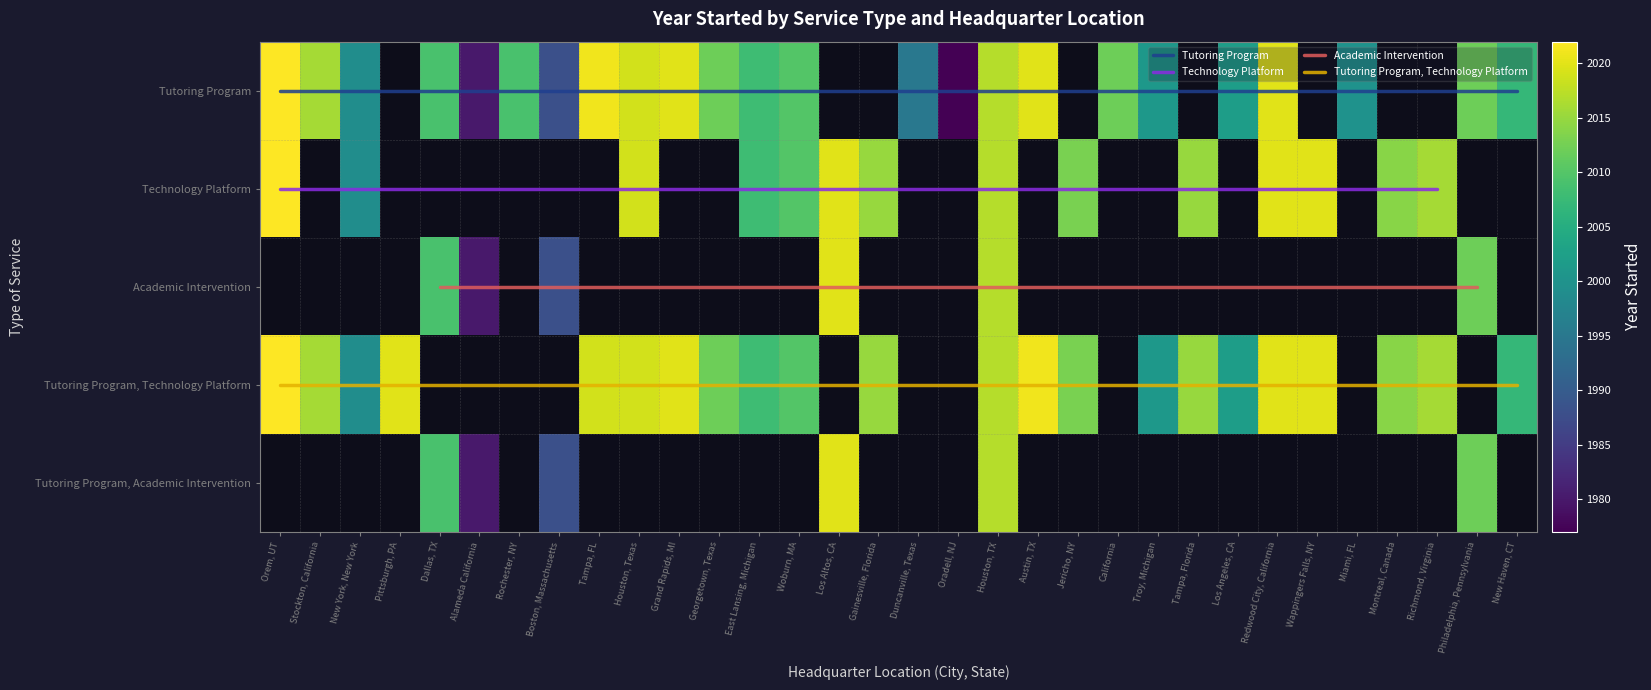

What is the sum of all Tutoring Program, Technology Platform values?

44306